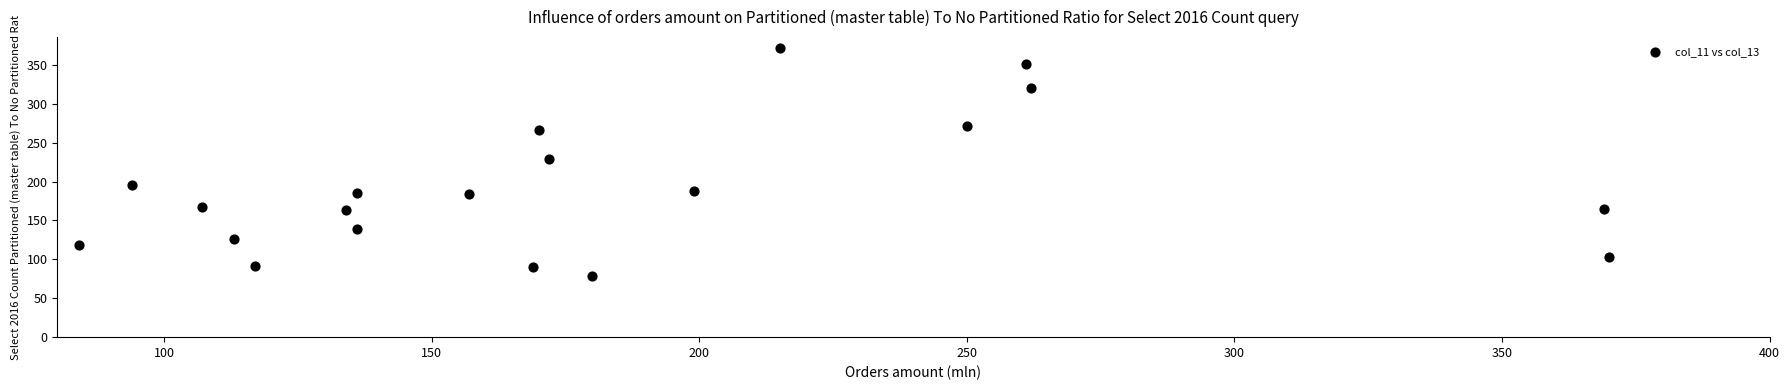

What Y value in the scatter plot is closest to 225?

229